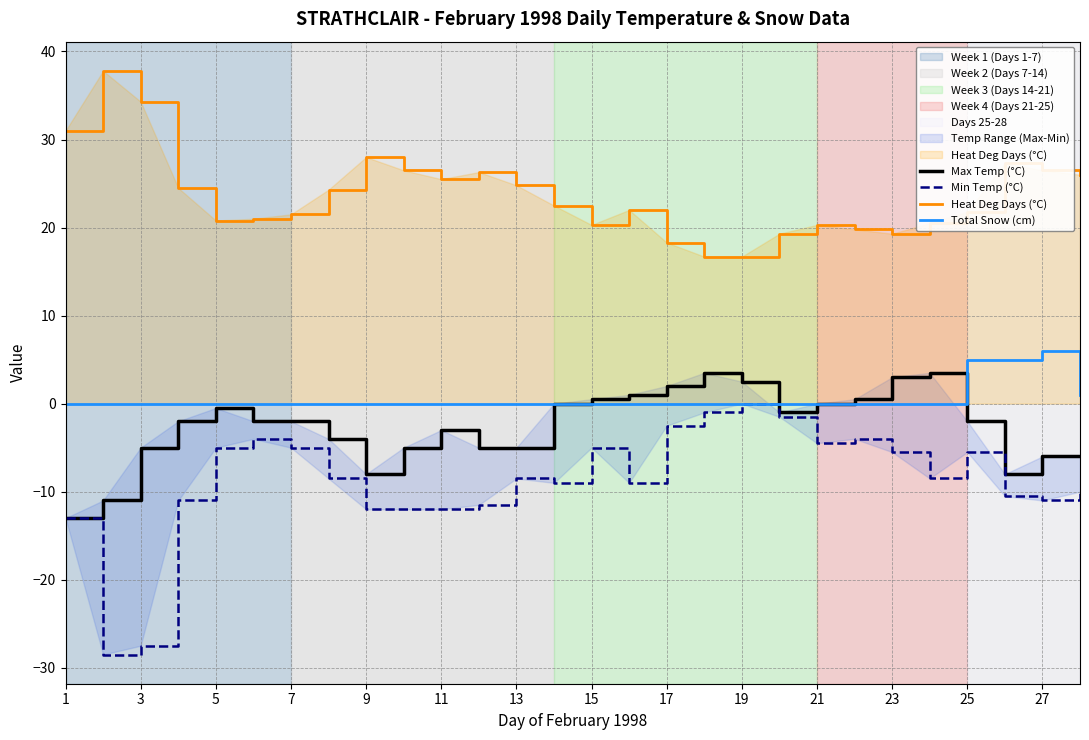

True or false: Total Snow (cm) and Heat Deg Days (°C) intersect in this chart.

False